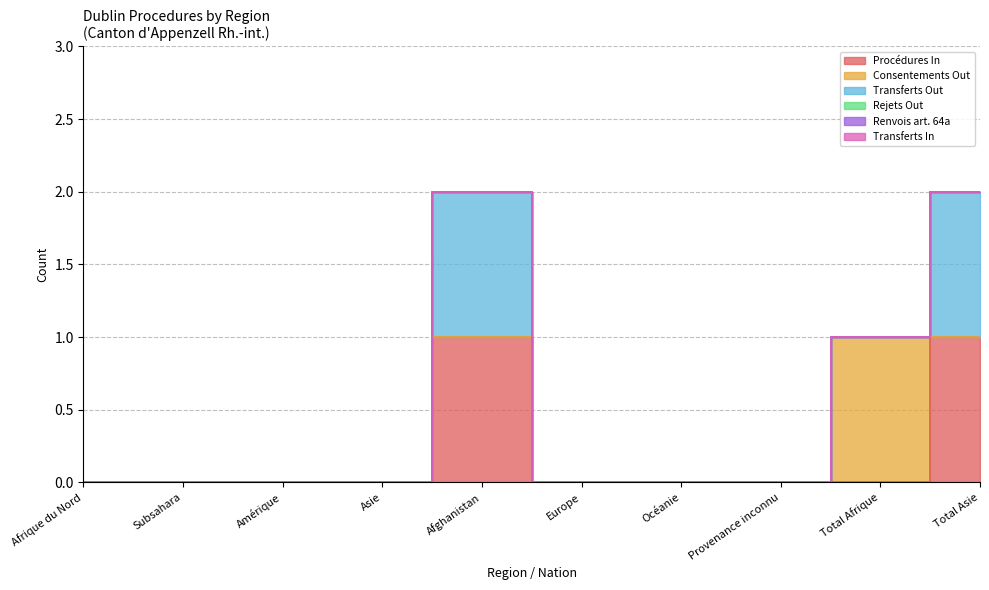

True or false: Transferts Out has a value of 1 at Afghanistan.

False